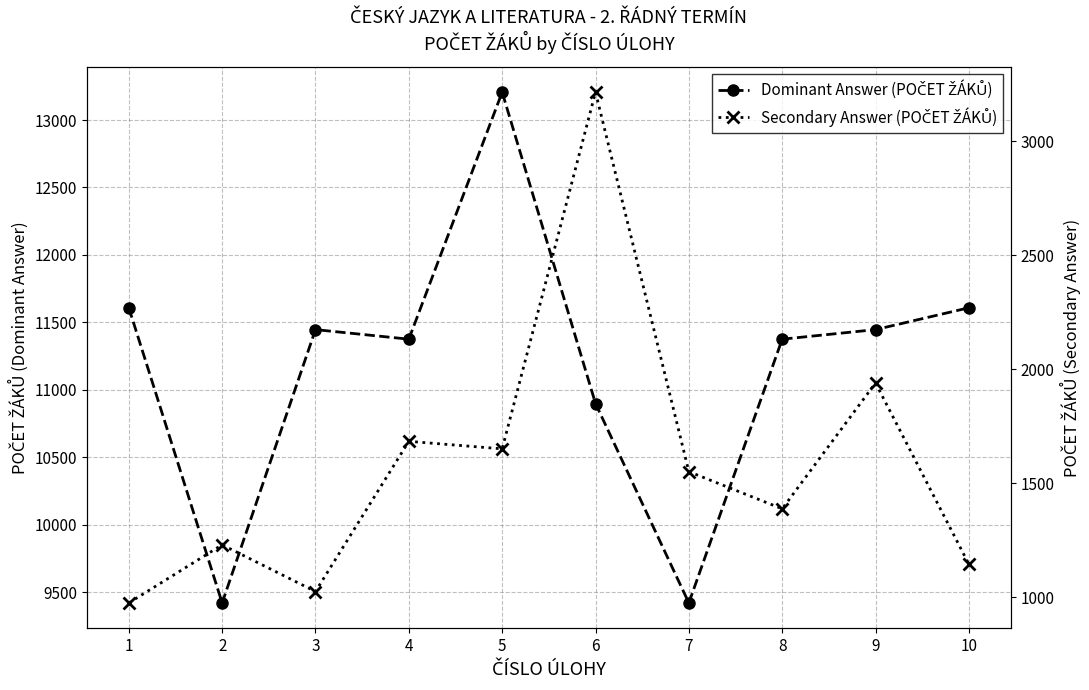

List the labels in order of Secondary Answer (POČET ŽÁKŮ) value, largest first.

6, 9, 4, 5, 7, 8, 2, 10, 3, 1